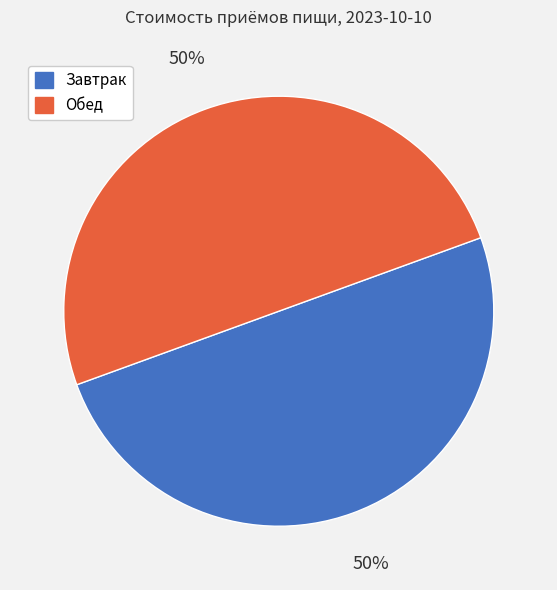

To the nearest percent, what portion does Завтрак represent?

50%